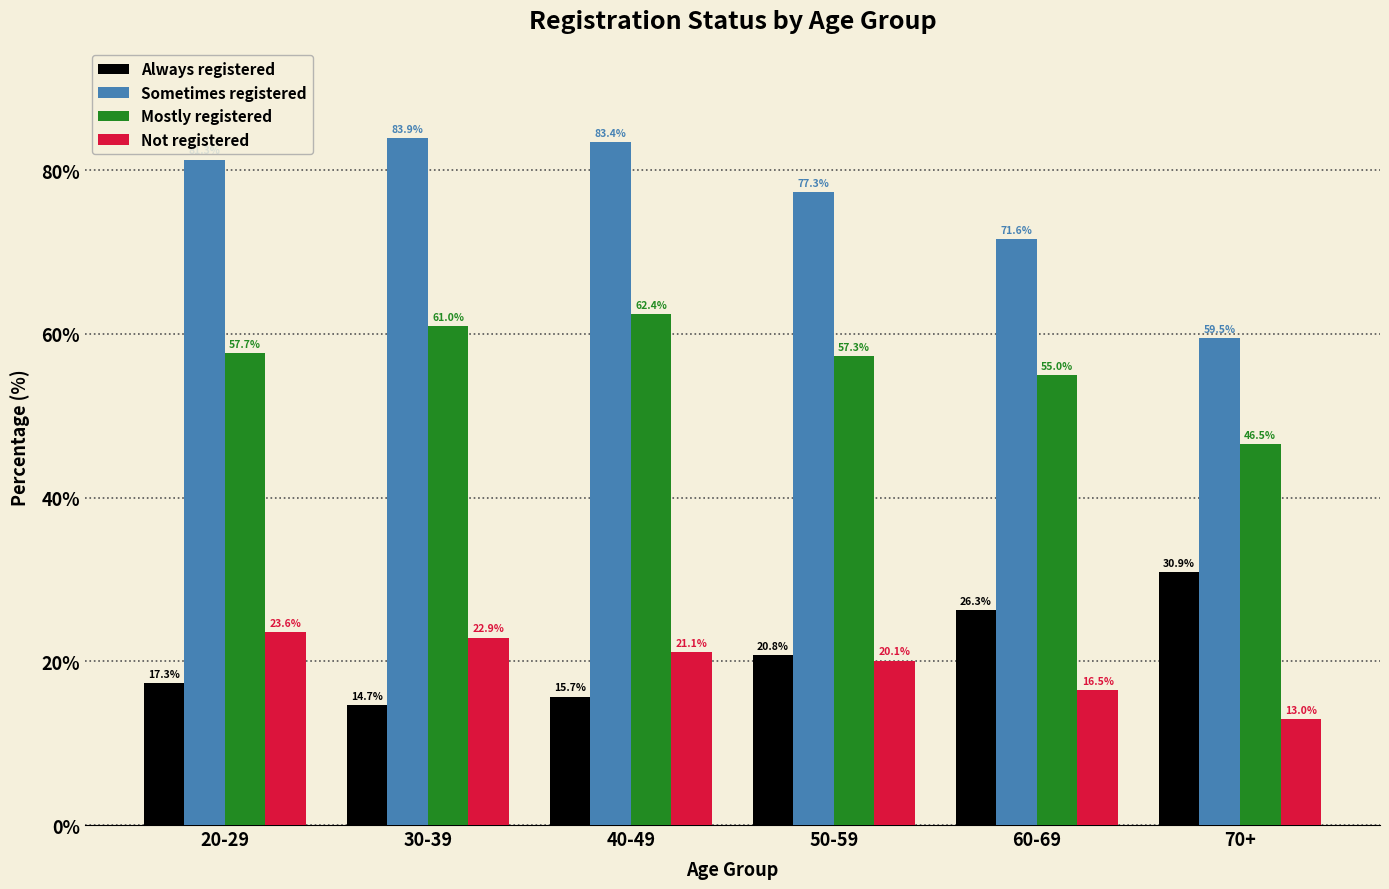

What is the label of the 5th bar from the left?

60-69